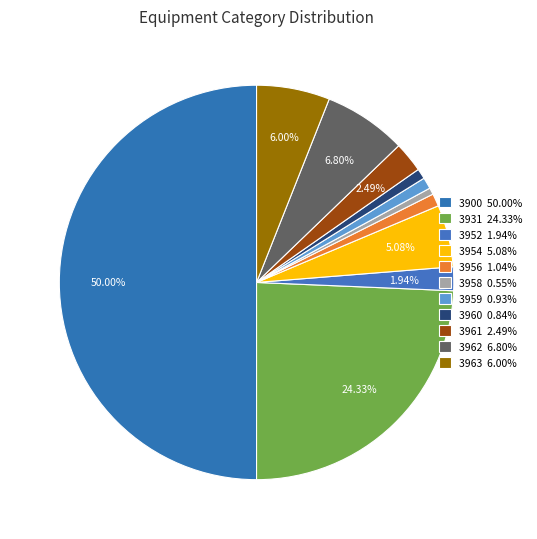

Count the number of slices in the pie.

11